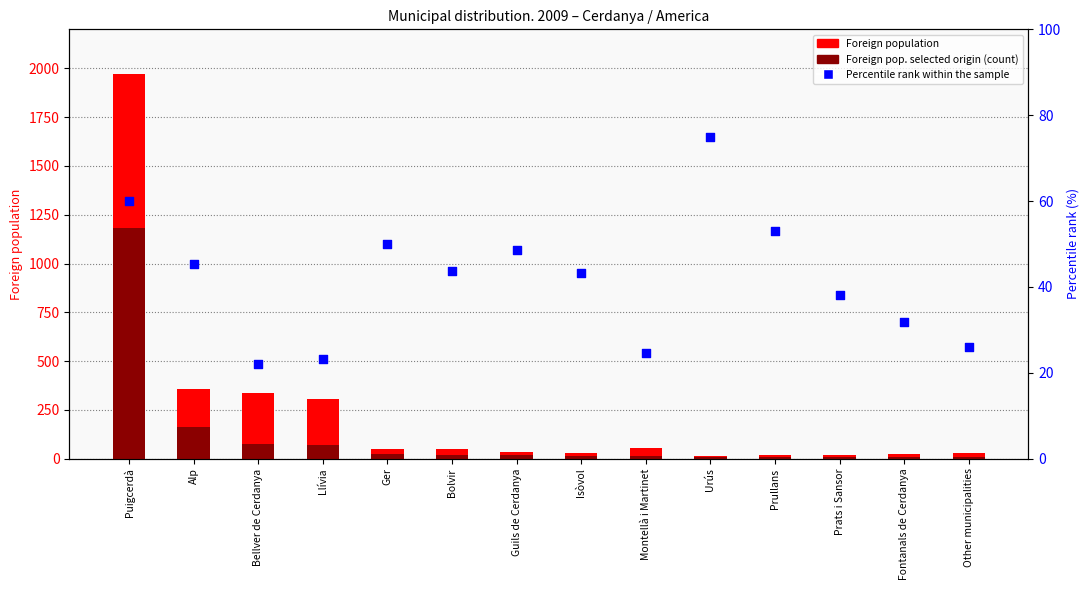

Which series reaches the maximum Y coordinate?

Foreign population